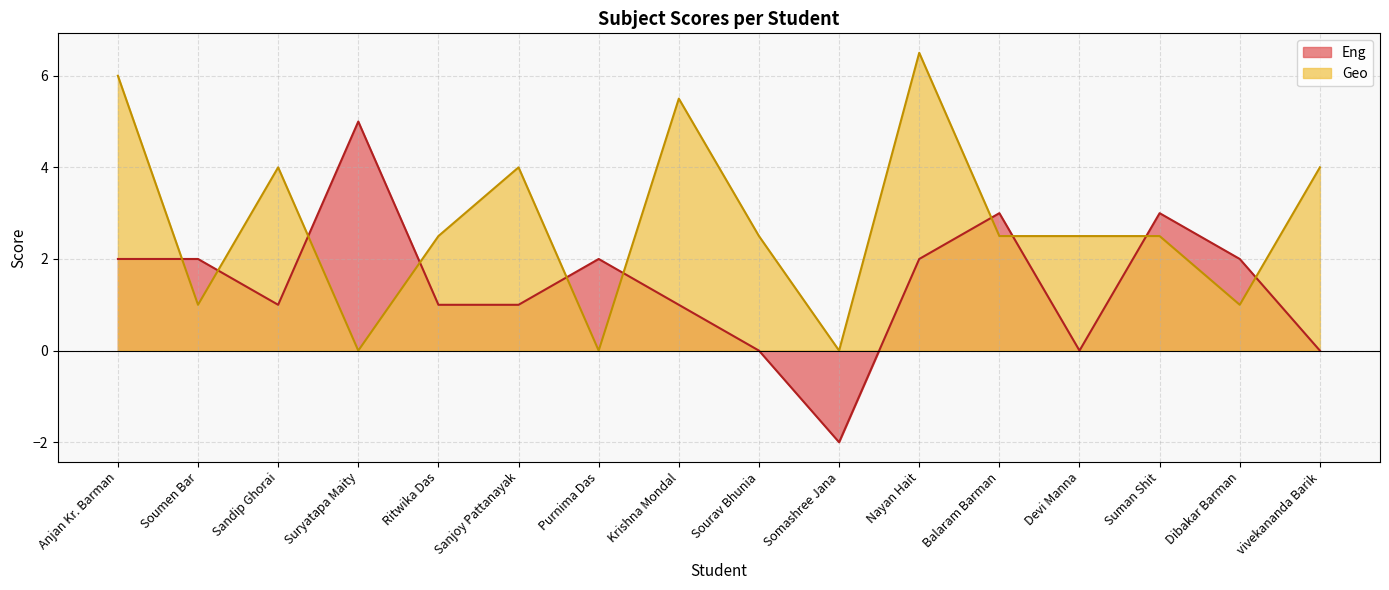

What is the average value of the Eng series?

1.4